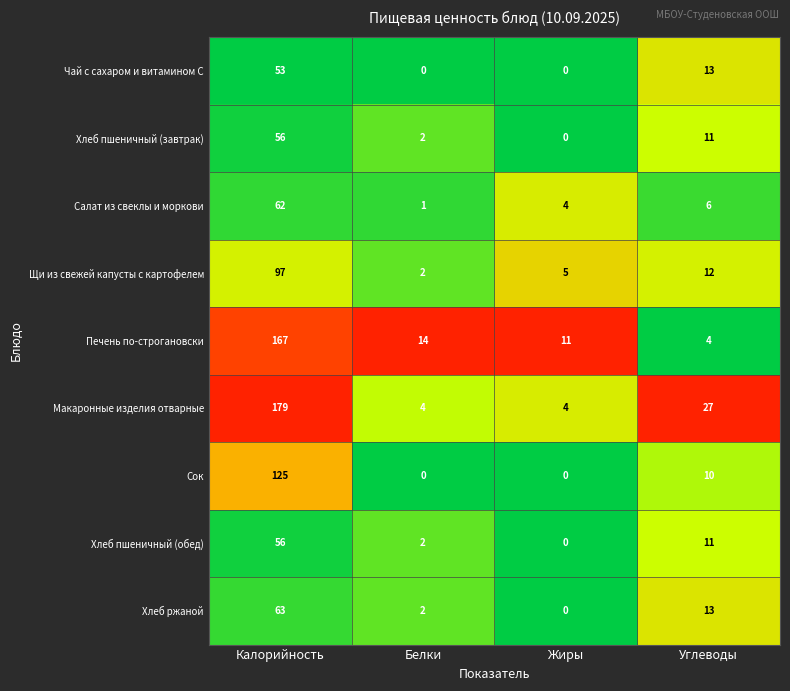

Rank the categories by Щи из свежей капусты с картофелем value from highest to lowest.

Калорийность, Углеводы, Жиры, Белки